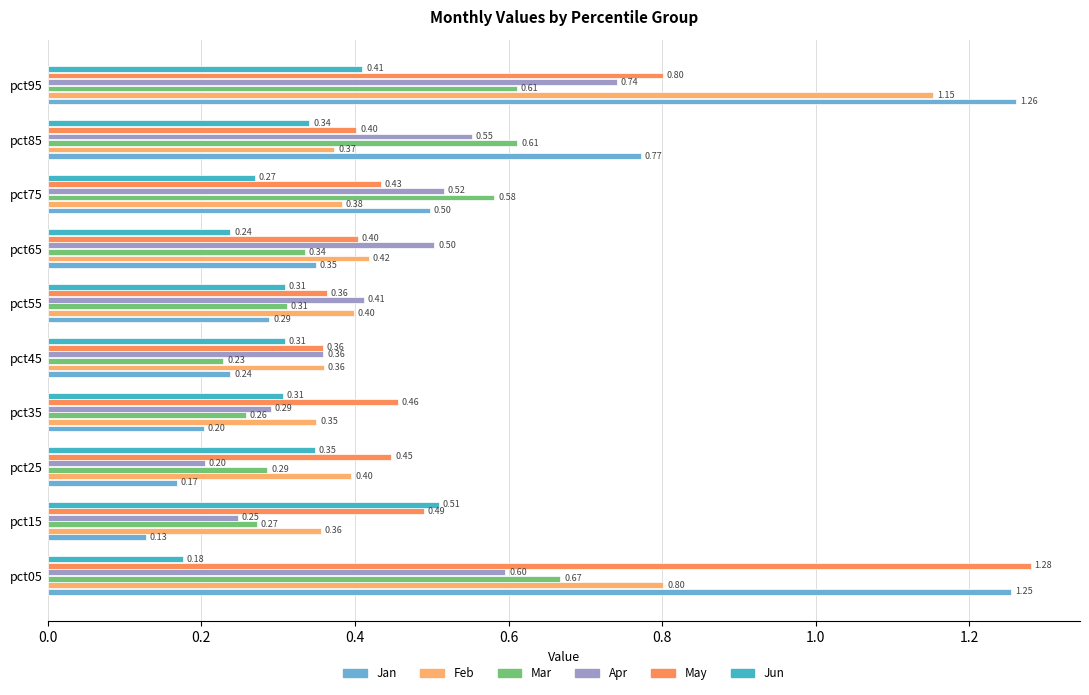

At which label is Jan closest to 0?

pct15